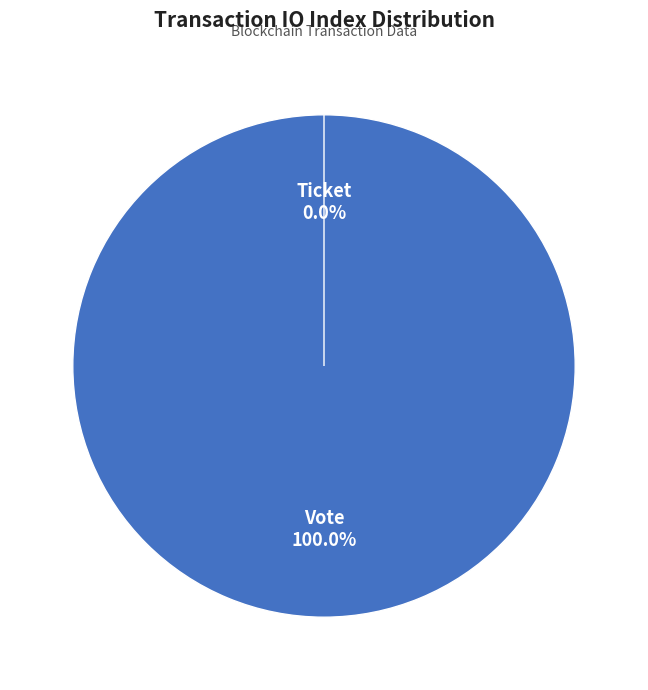

The Ticket slice represents 0% of the pie. True or false?

True